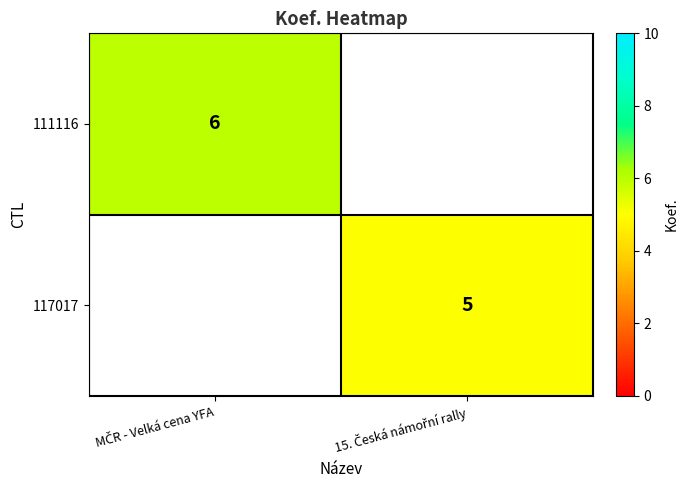

Which series has the largest range (max minus min)?

111116